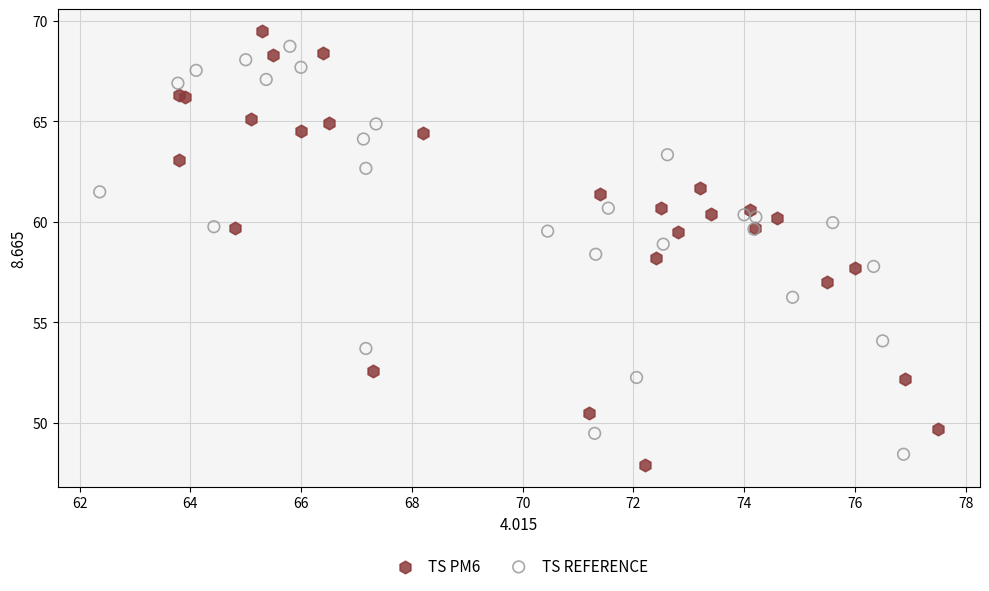

Which series has the widest spread of Y values?

TS PM6